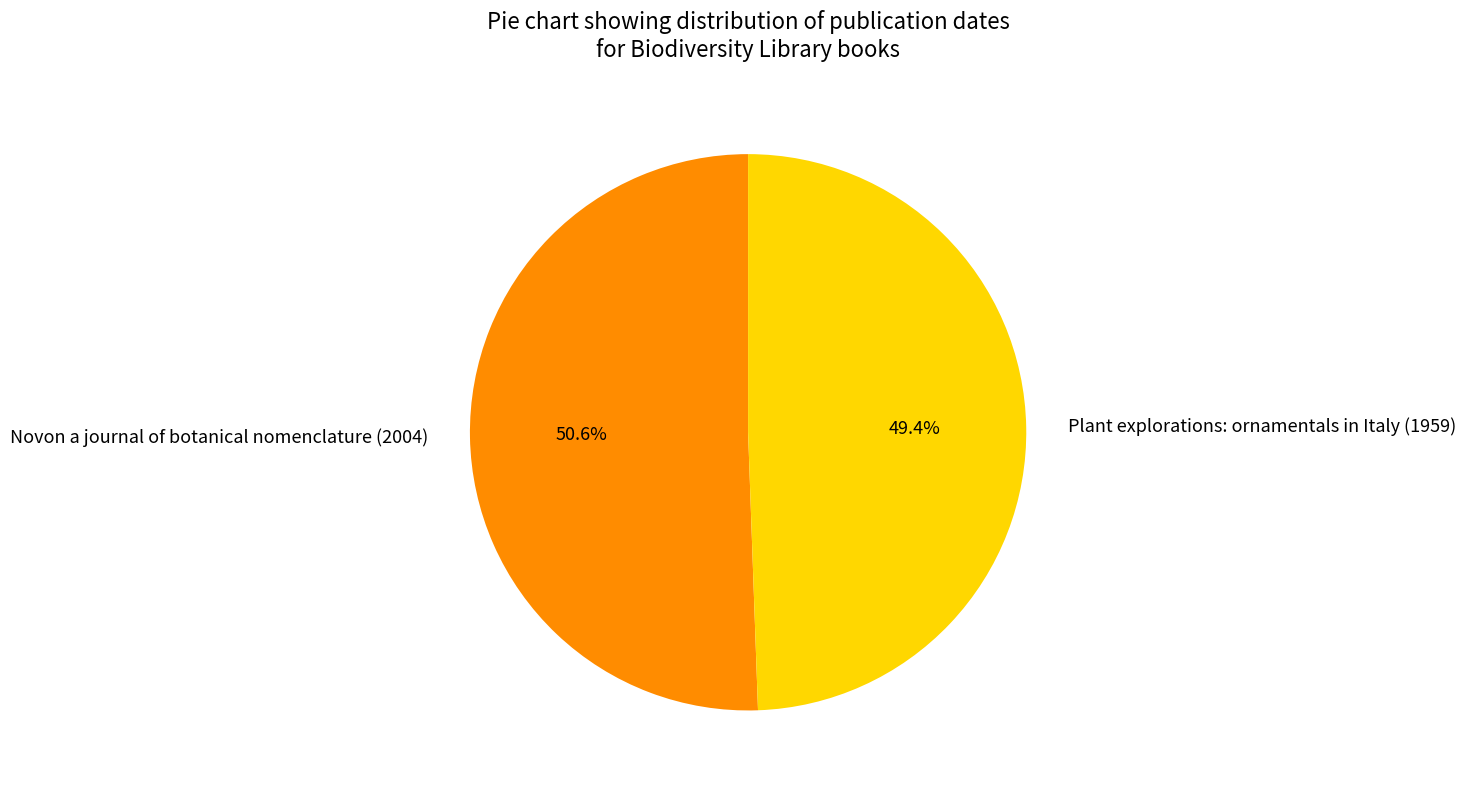

Rank the categories by value from highest to lowest.

Novon a journal of botanical nomenclature (2004), Plant explorations: ornamentals in Italy (1959)